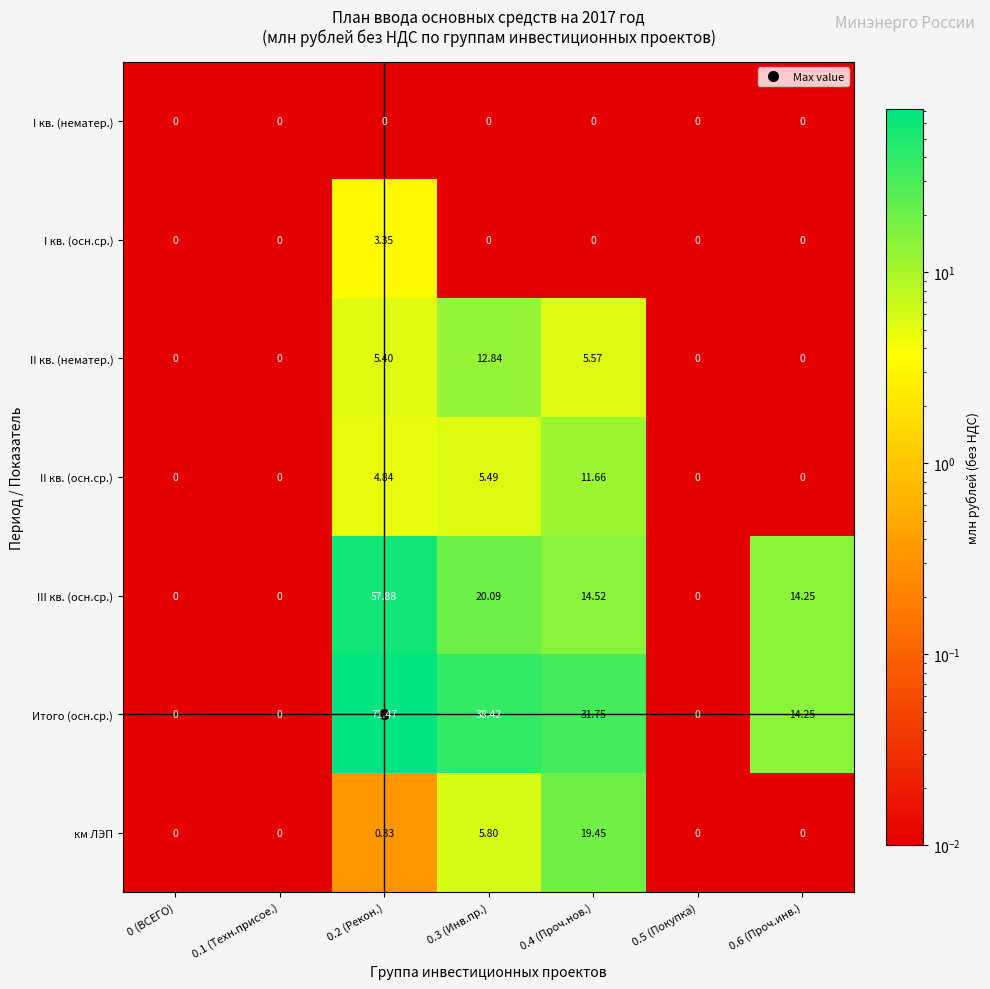

Which series has the largest range (max minus min)?

Итого (осн.ср.)